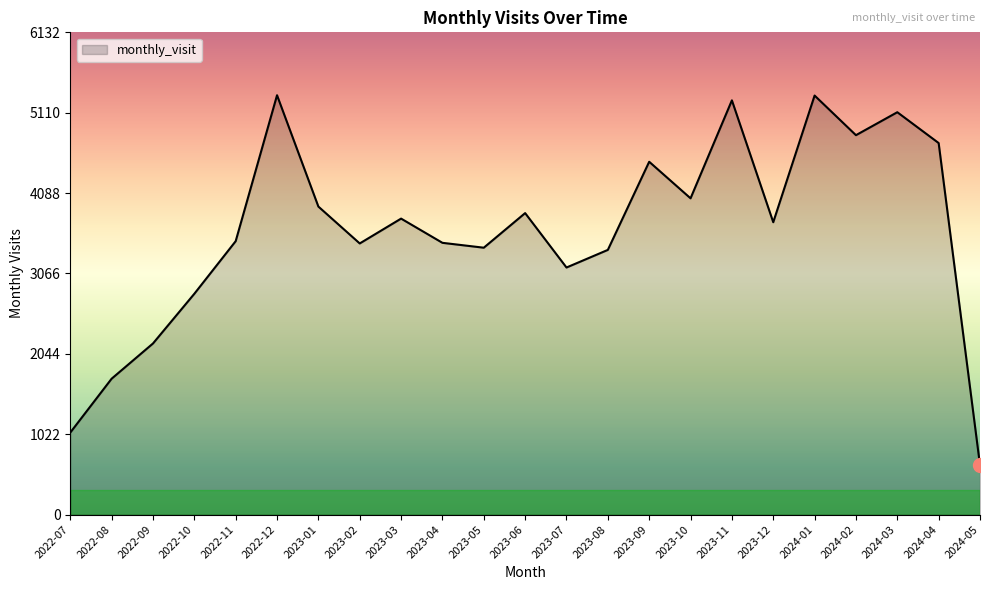

What is the smallest value displayed?

629